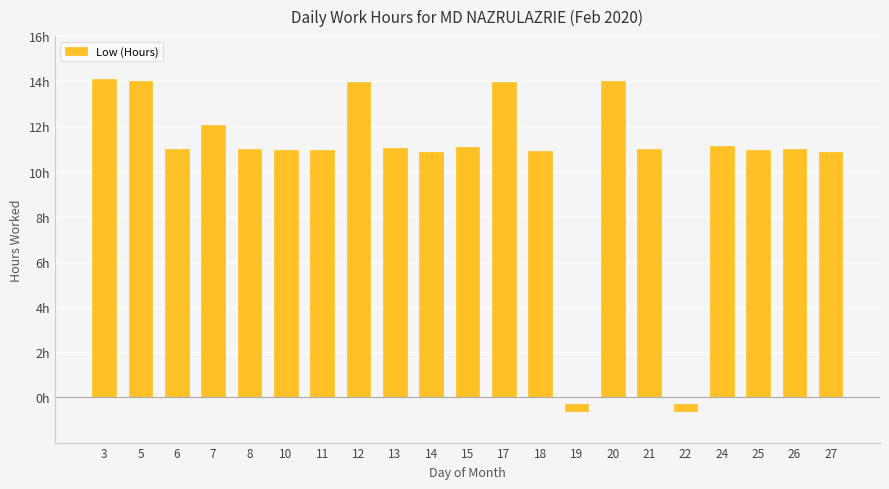

What is the difference between the maximum and minimum values?

14.4